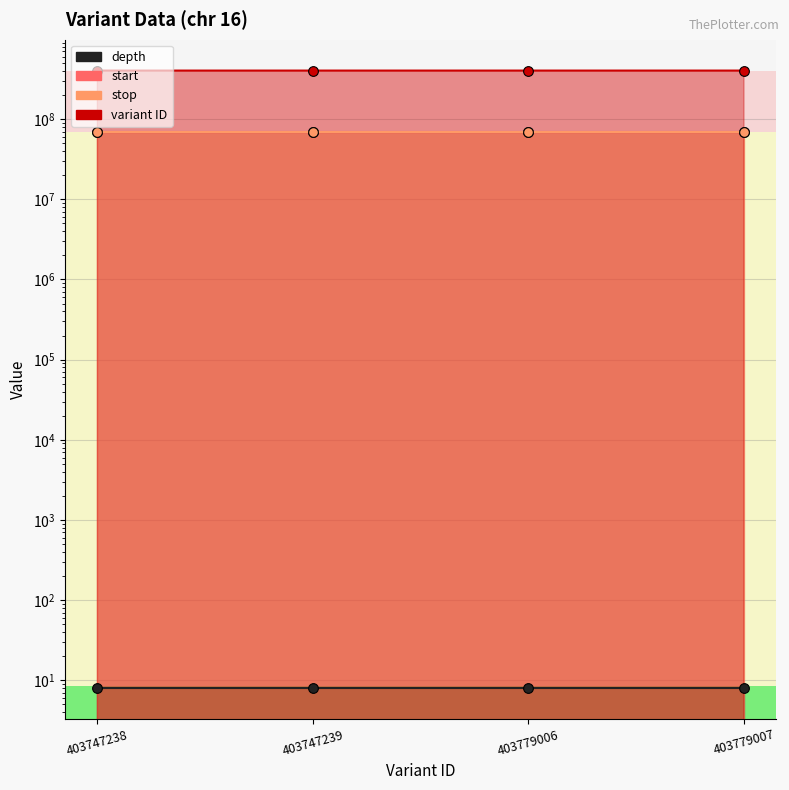

True or false: start has a value of 70099888 at 403747238.

True